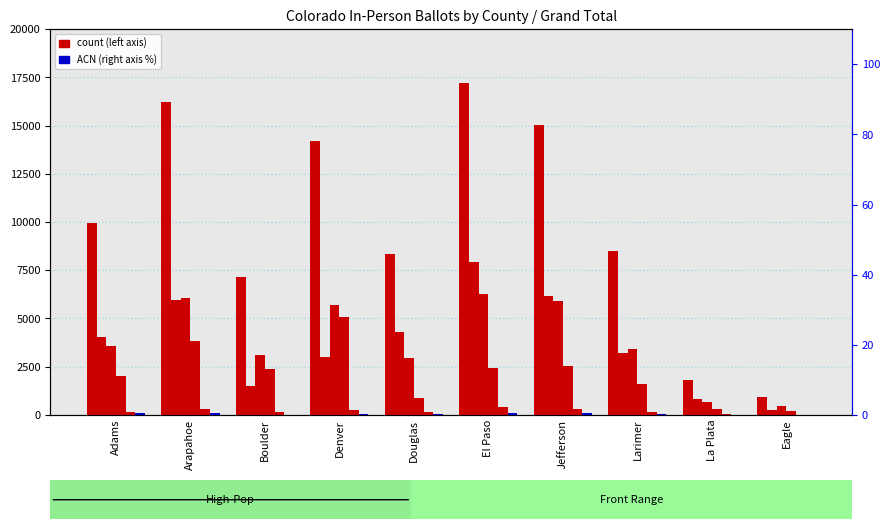

Is it true that DEM equals 57.5 at Eagle?

False